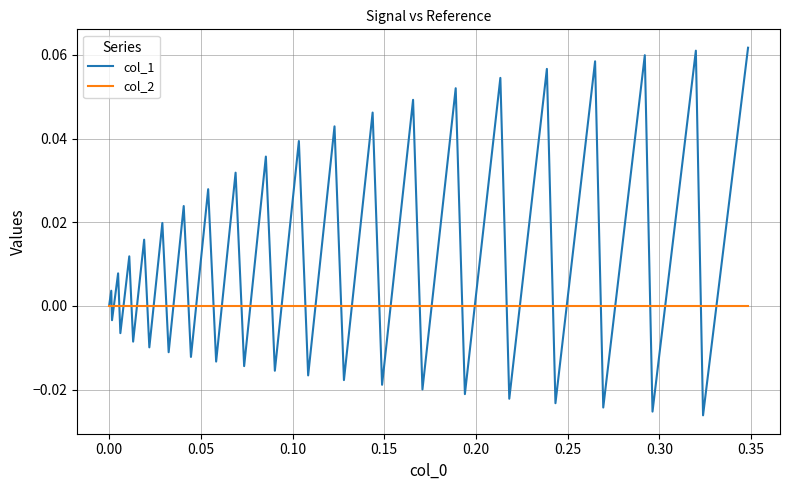

List the series in order of their overall mean, highest first.

col_1, col_2